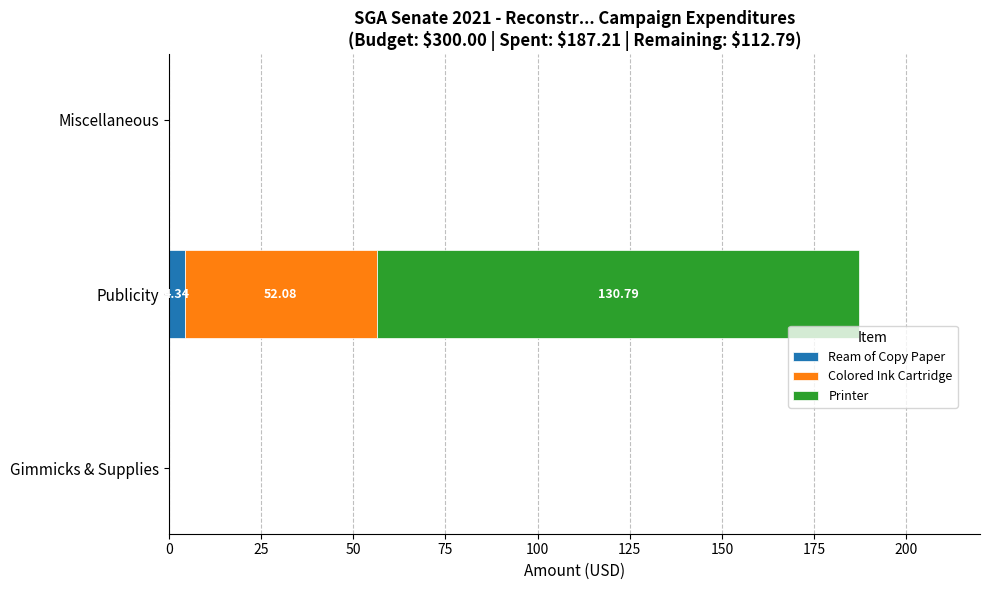

What is the sum of all Ream of Copy Paper values?

4.3